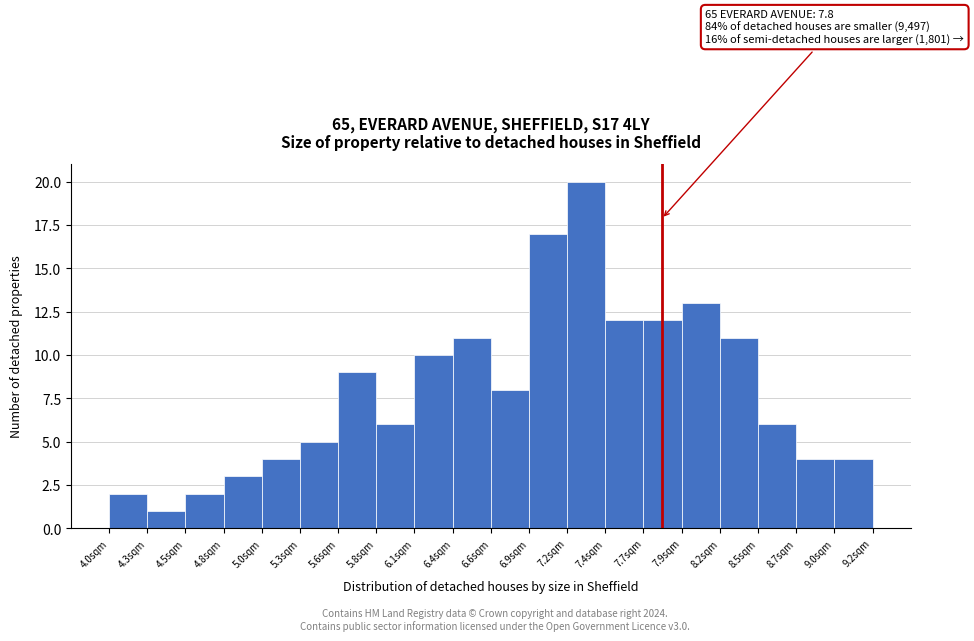

Over which range of the x-axis is the bar tallest?

7.15 to 7.40